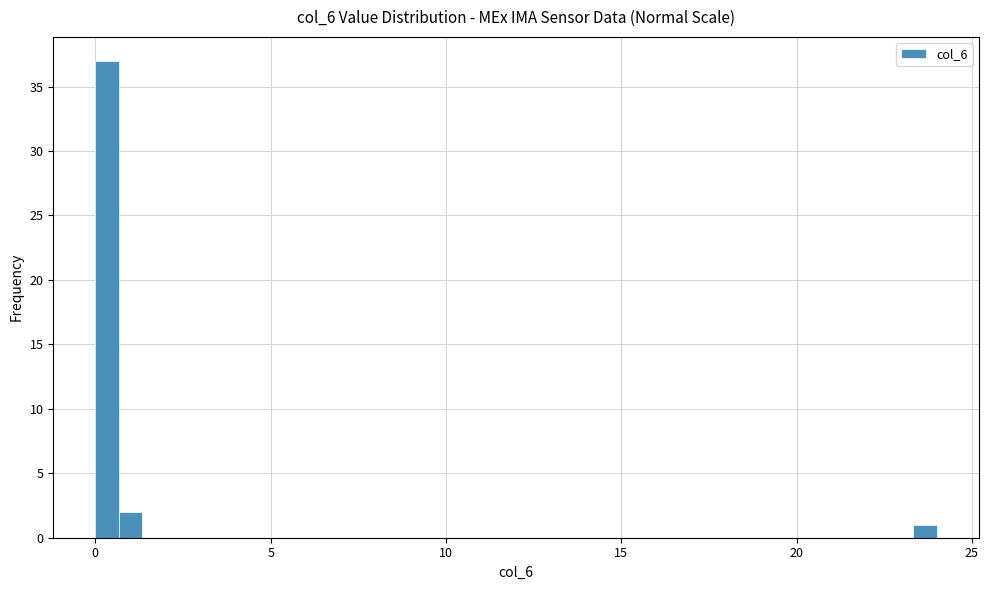

Around what value on the x-axis is the tallest bar? Give the approximate position of its centre, as read against the axis.

0.5